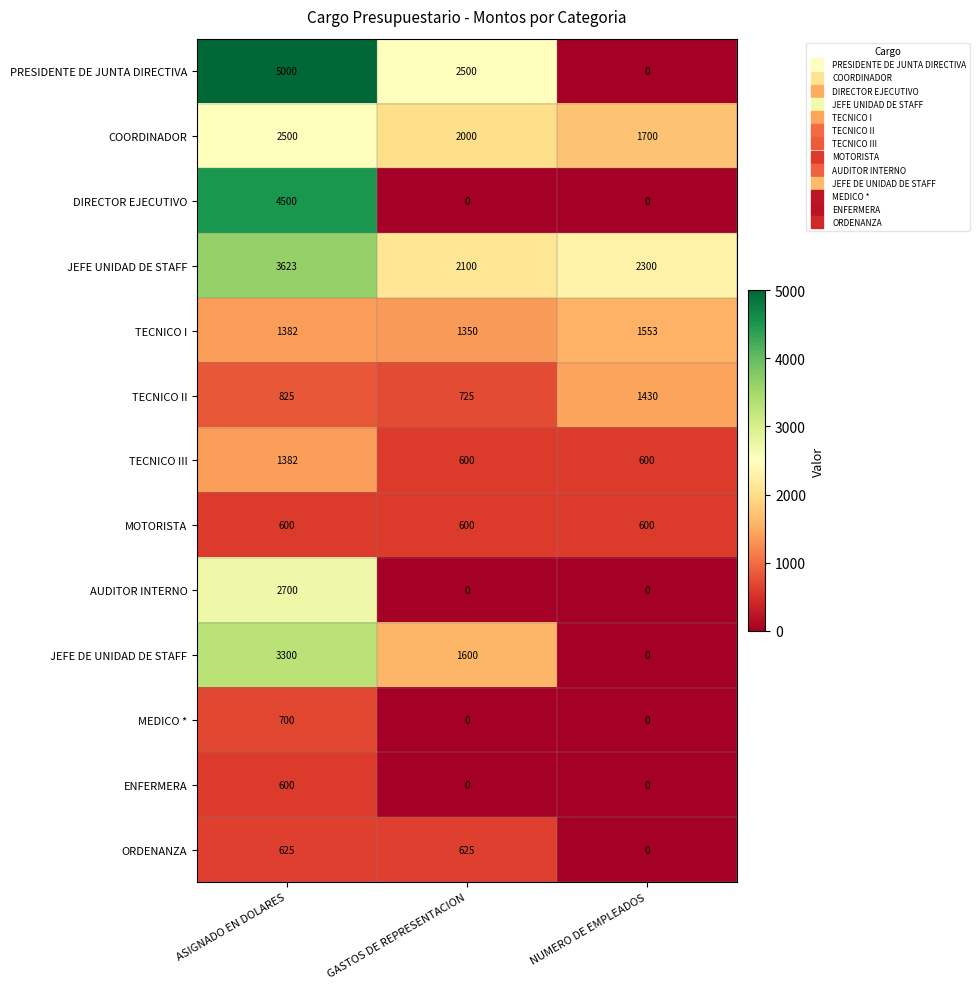

Between ASIGNADO EN DOLARES and NUMERO DE EMPLEADOS, which series saw the biggest shift?

PRESIDENTE DE JUNTA DIRECTIVA